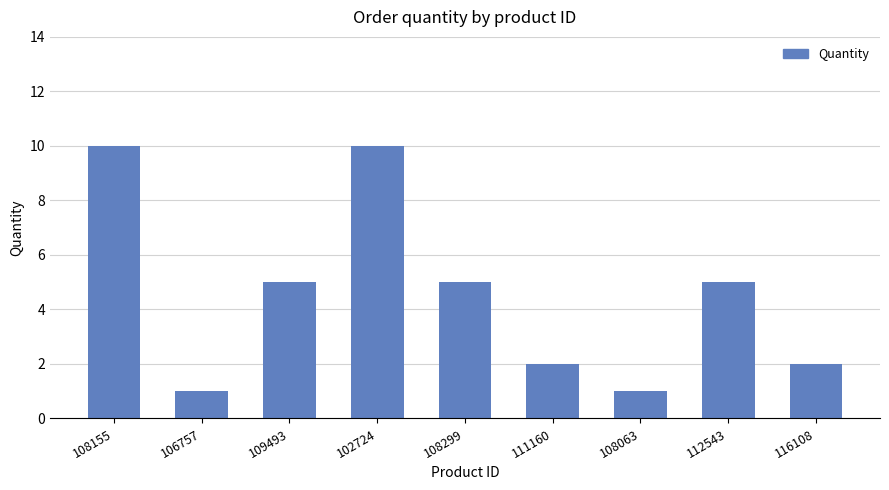

Which has a higher value, 111160 or 108063?

111160